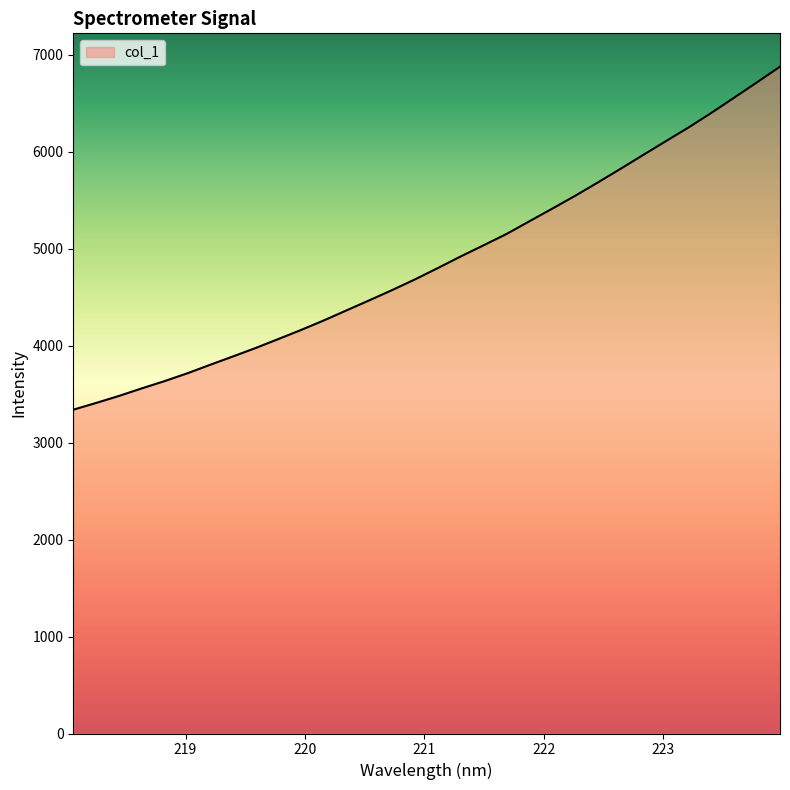

What is the minimum value shown in the chart?

3340.2